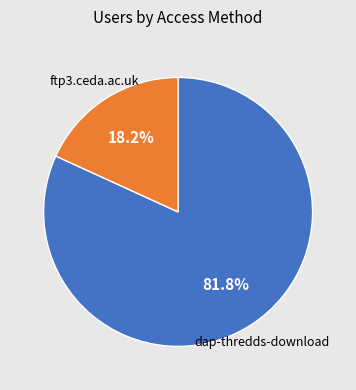

Does any single category account for the majority?

Yes